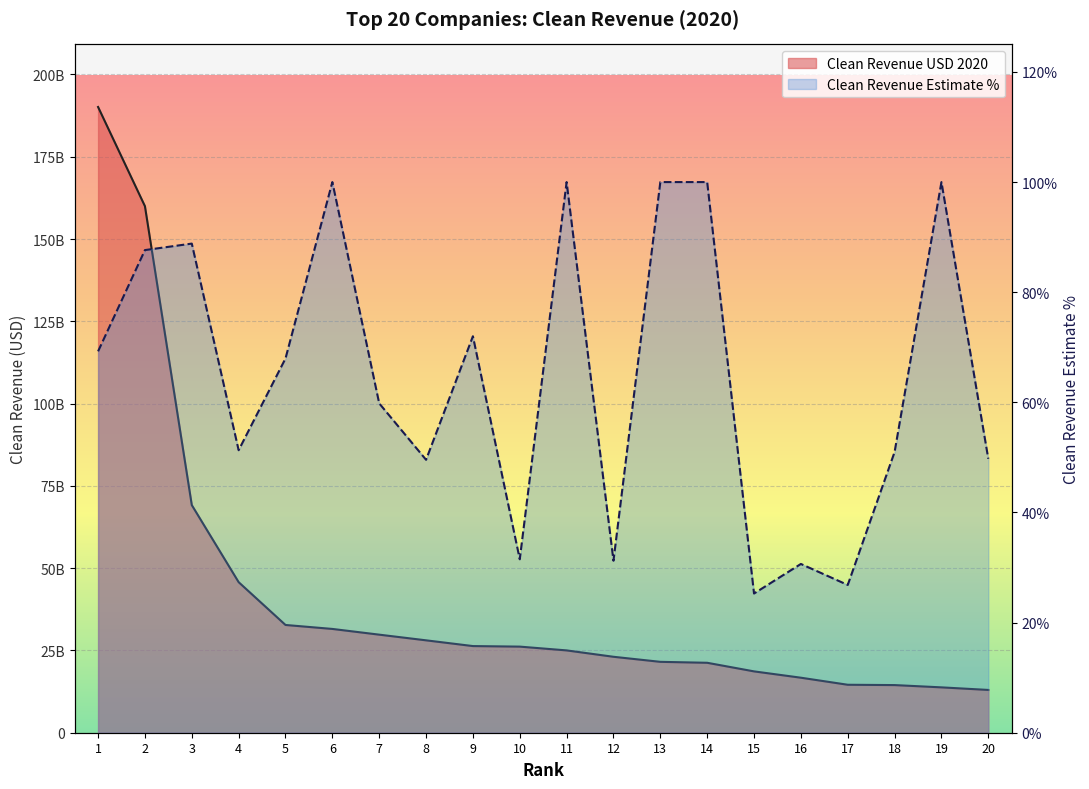

True or false: Clean Revenue Estimate Pct and Clean Revenue USD 2020 intersect in this chart.

False